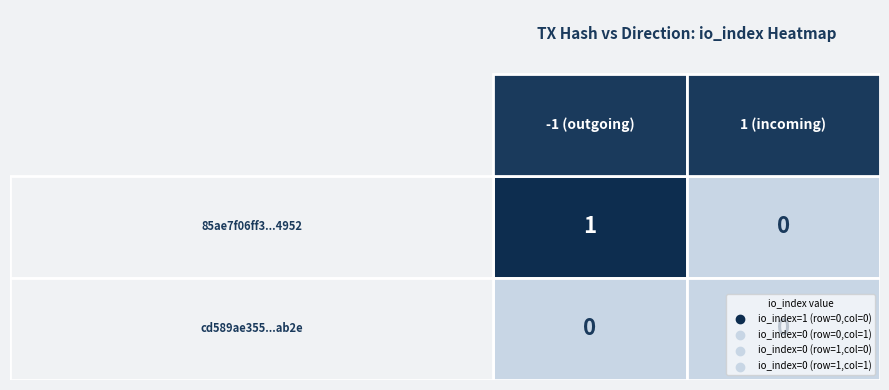

Which label corresponds to the largest value in the chart?

-1